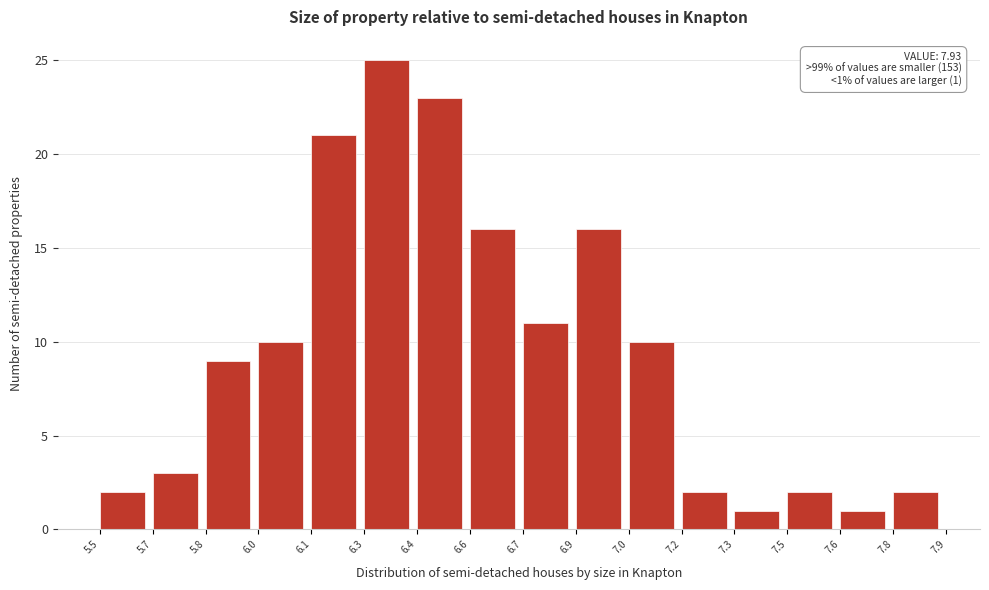

Reading left to right, transcribe all the data shown in this chart.

5.5=2	5.7=3	5.8=9	6.0=10	6.1=21	6.3=25	6.4=23	6.6=16	6.7=11	6.9=16	7.0=10	7.2=2	7.3=1	7.5=2	7.6=1	7.8=2